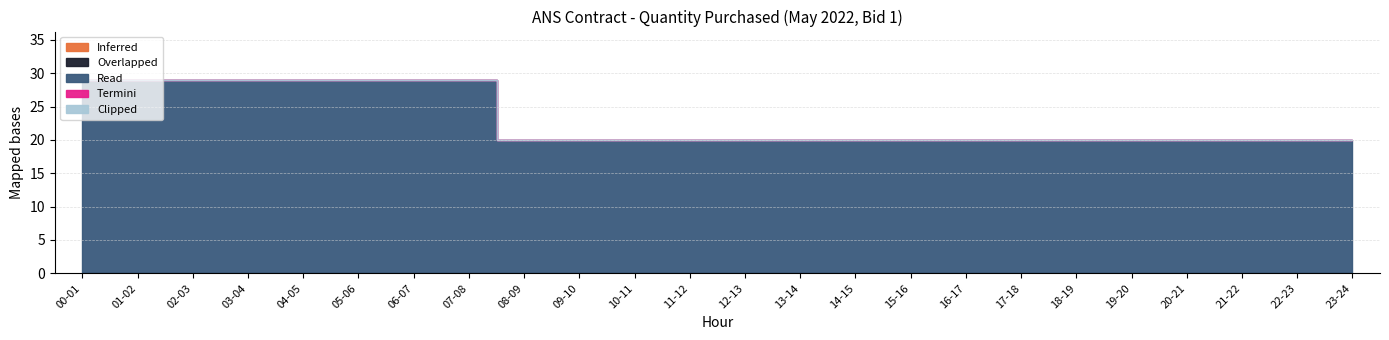

List the labels in order of Termini value, largest first.

00-01, 01-02, 02-03, 03-04, 04-05, 05-06, 06-07, 07-08, 08-09, 09-10, 10-11, 11-12, 12-13, 13-14, 14-15, 15-16, 16-17, 17-18, 18-19, 19-20, 20-21, 21-22, 22-23, 23-24